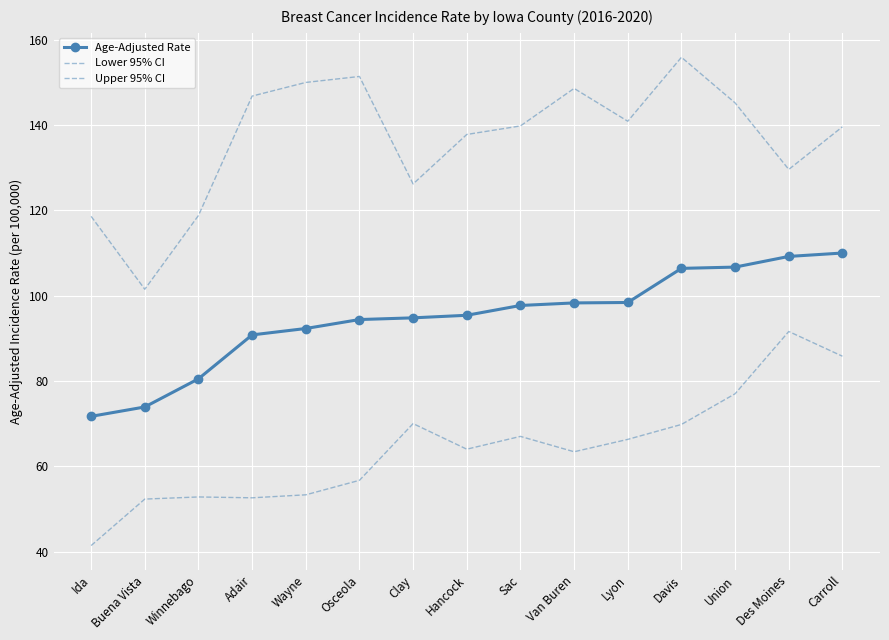

True or false: Age-Adjusted Rate and Lower 95% CI cross at least once.

False